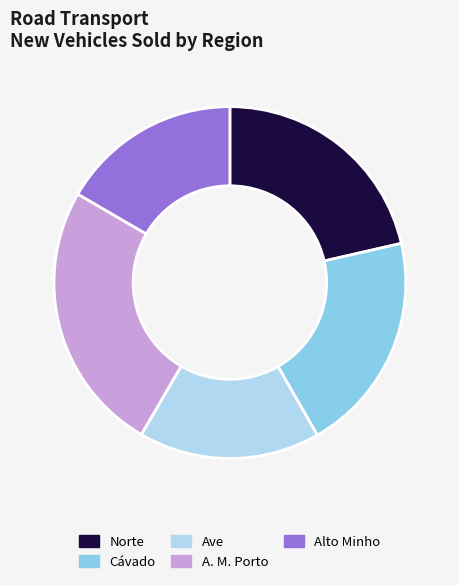

Which slice is the largest?

A. M. Porto